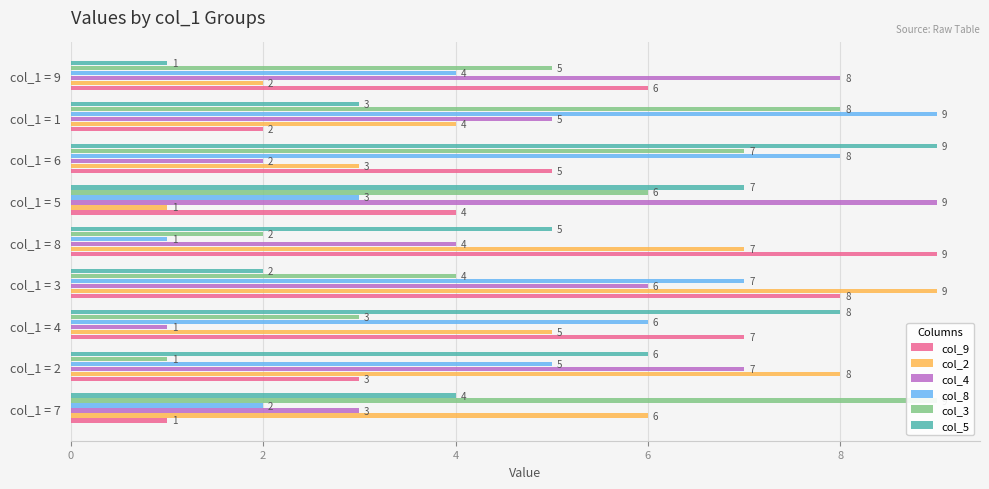

What is the total value across all series at col_1 = 8?

28